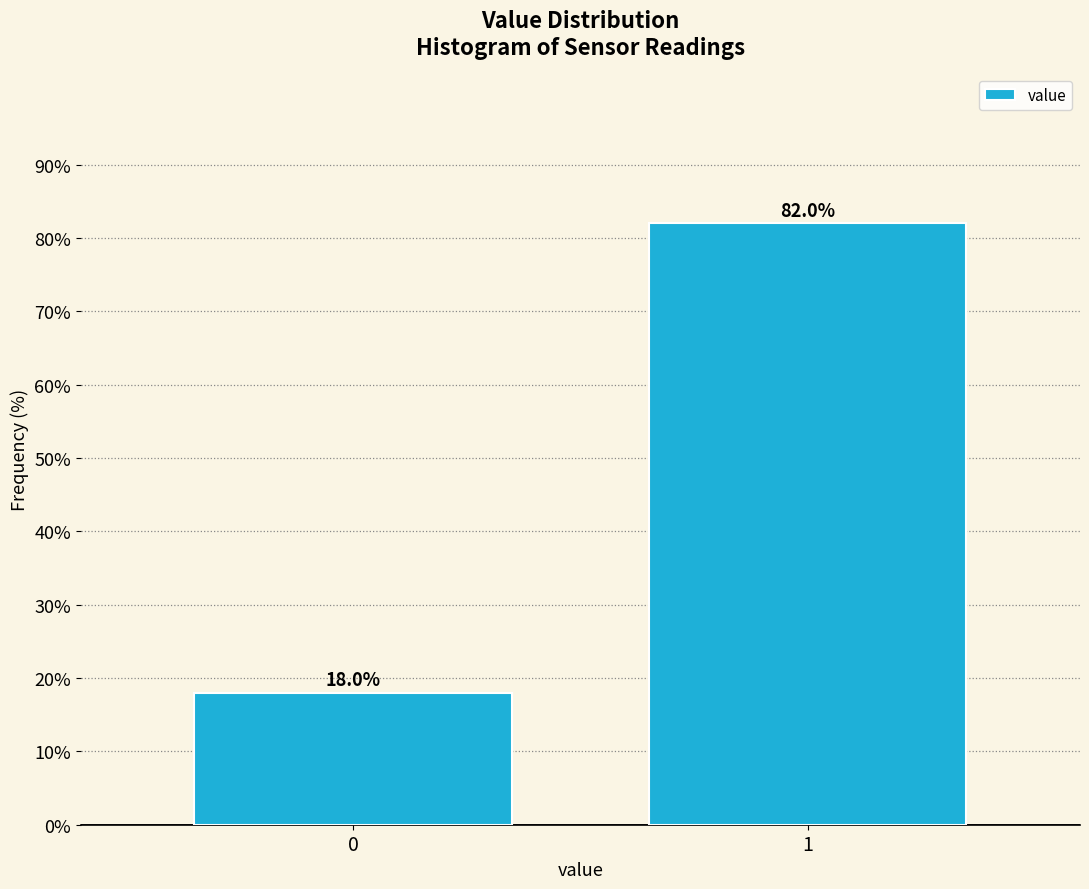

Reading right to left, transcribe all the data shown in this chart.

82.0	18.0